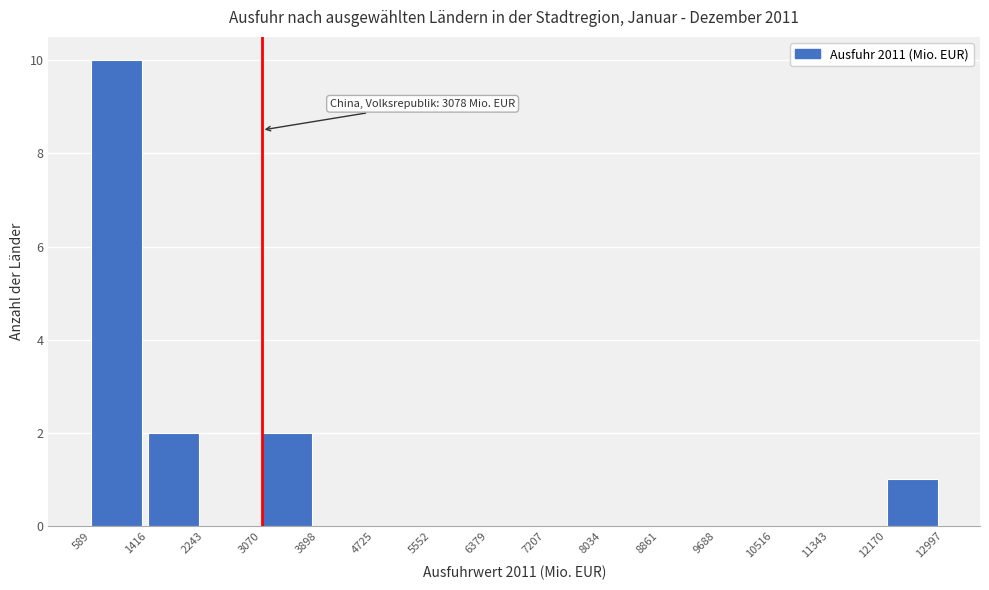

Over which range of the x-axis is the bar tallest?

589 to 1416